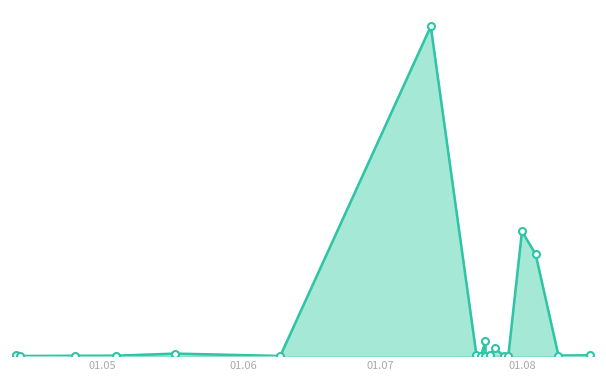

What is the value of the 8th point from the left?

347609.8